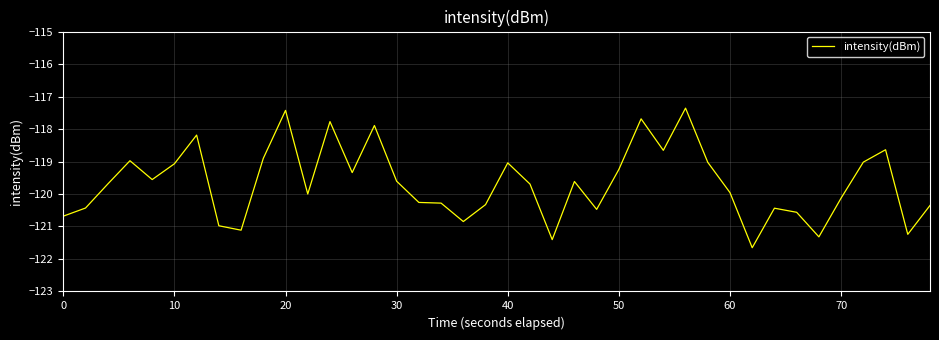

What is the smallest value displayed?

-121.7